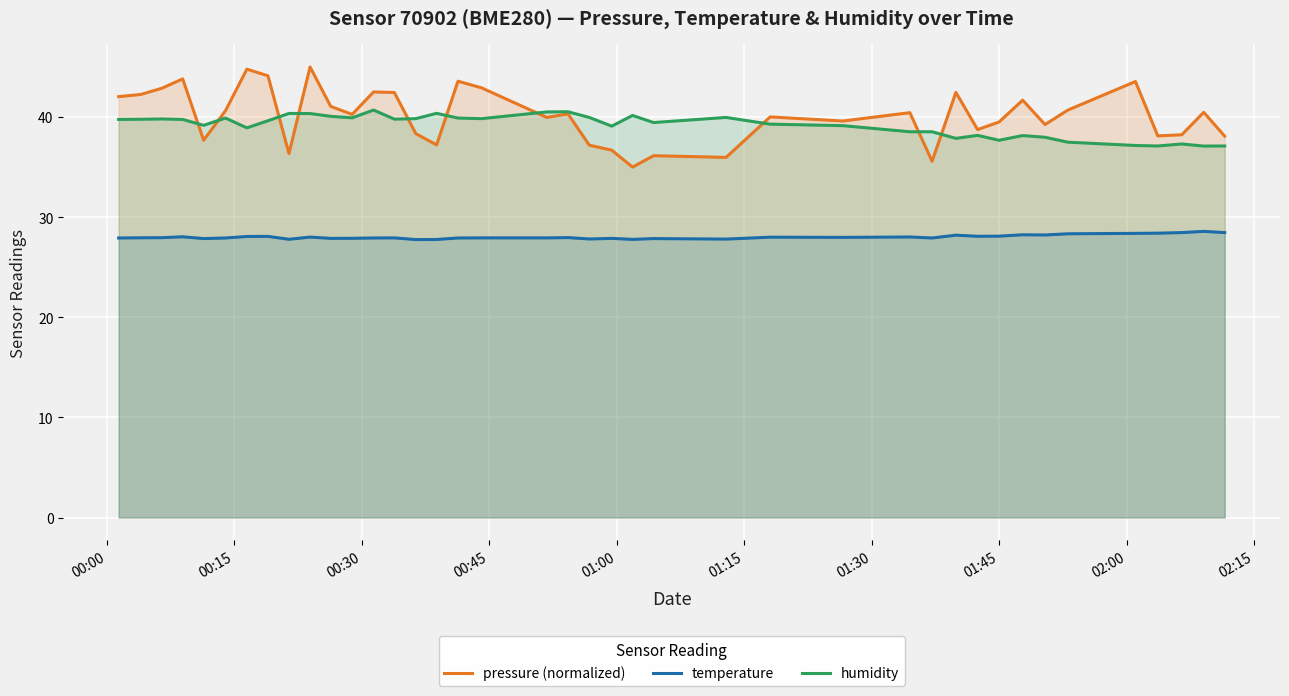

What is the value of the pressure (normalized) point at the 25th from the left?

36.0